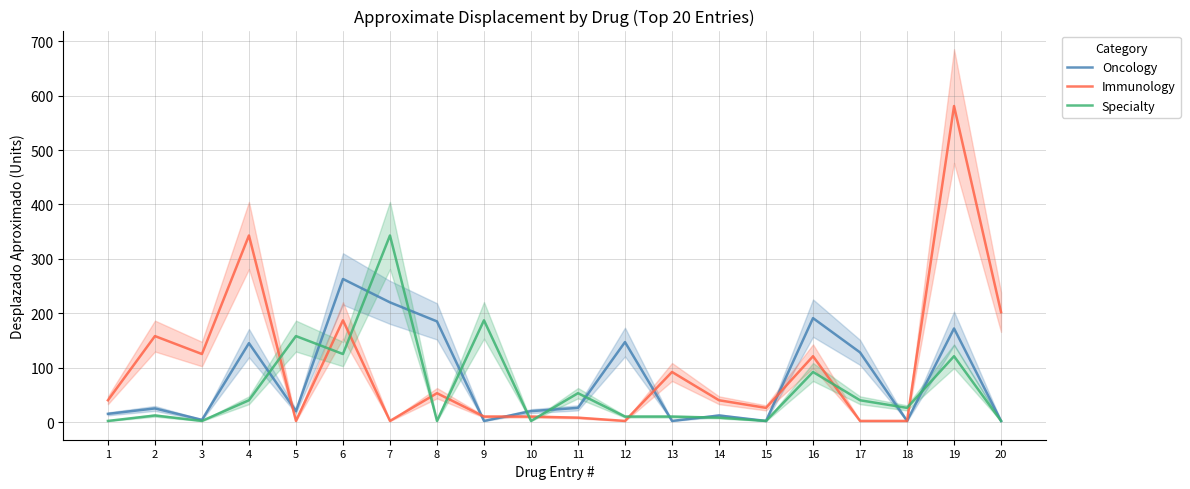

Count the number of data series in this chart.

3